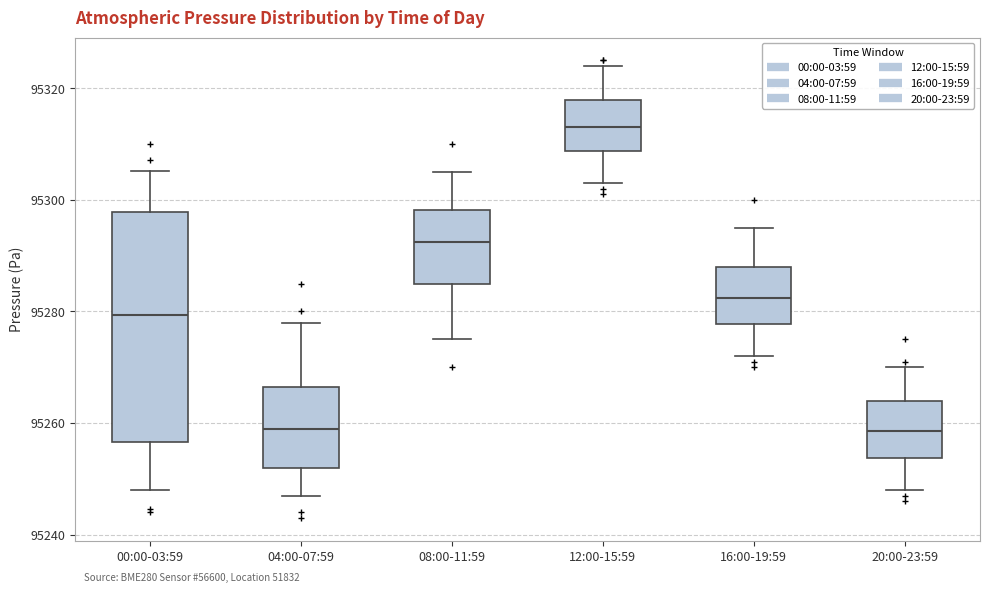

Reading left to right, read every box against the y-axis: the position of its median line, the range the box covers, and the ends of its whiskers. The values are not printed on the chart, so give them approximately, as read against the axis.

00:00-03:59: median 95280, box 95256 to 95298, whiskers 95248 to 95306
04:00-07:59: median 95260, box 95252 to 95266, whiskers 95248 to 95278
08:00-11:59: median 95292, box 95286 to 95298, whiskers 95276 to 95306
12:00-15:59: median 95314, box 95308 to 95318, whiskers 95304 to 95324
16:00-19:59: median 95282, box 95278 to 95288, whiskers 95272 to 95296
20:00-23:59: median 95258, box 95254 to 95264, whiskers 95248 to 95270